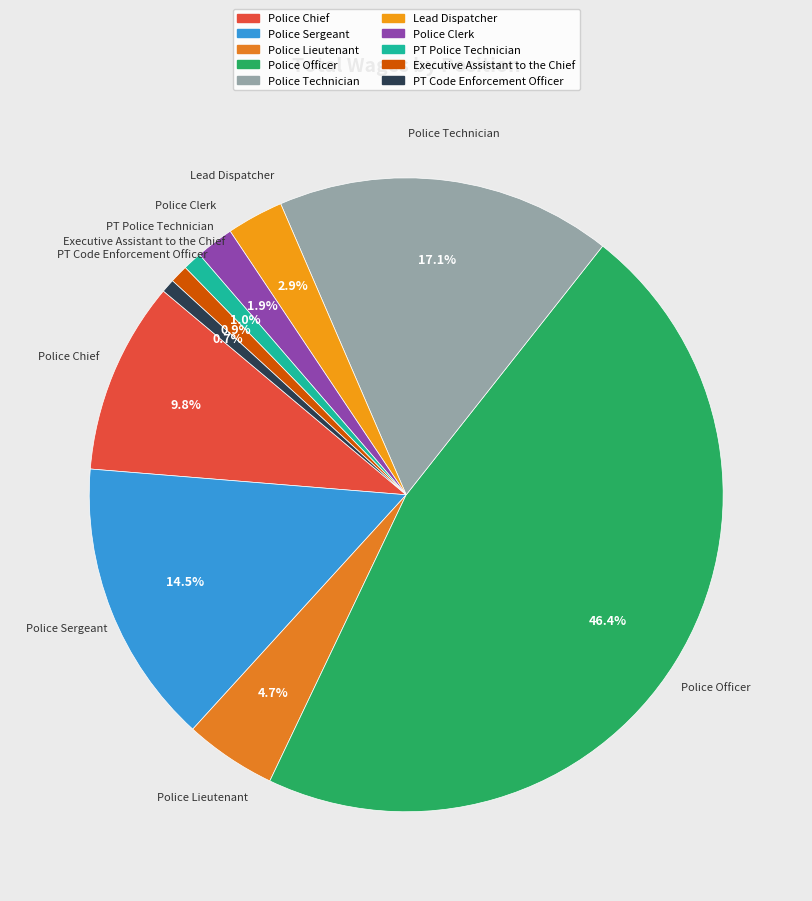

What is the ratio of the value at Police Lieutenant to the value at Police Technician?

0.3